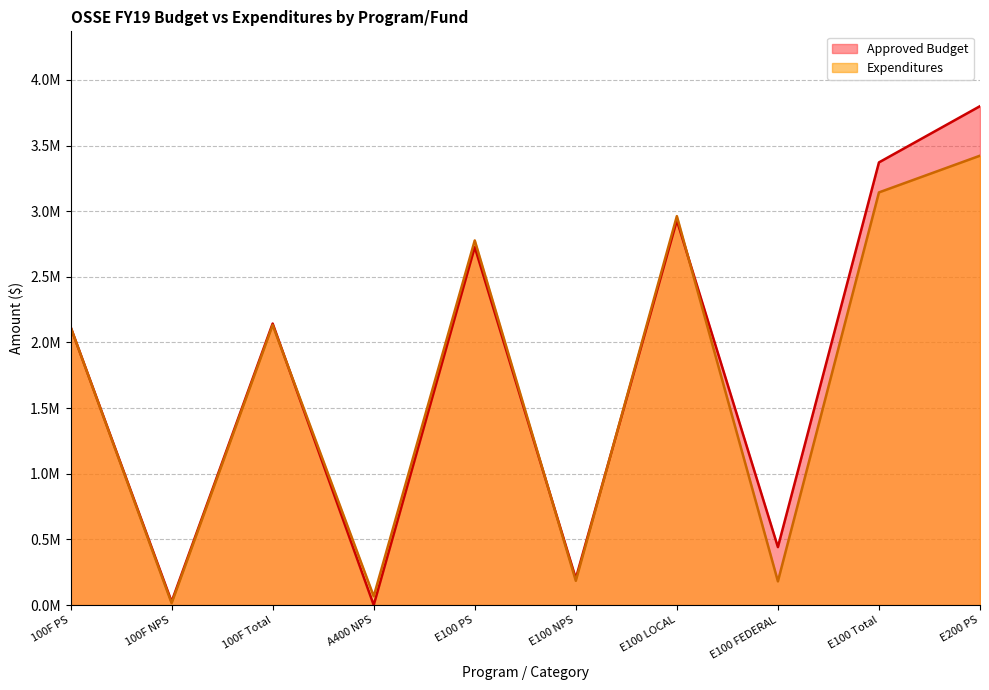

Count the number of data series in this chart.

2